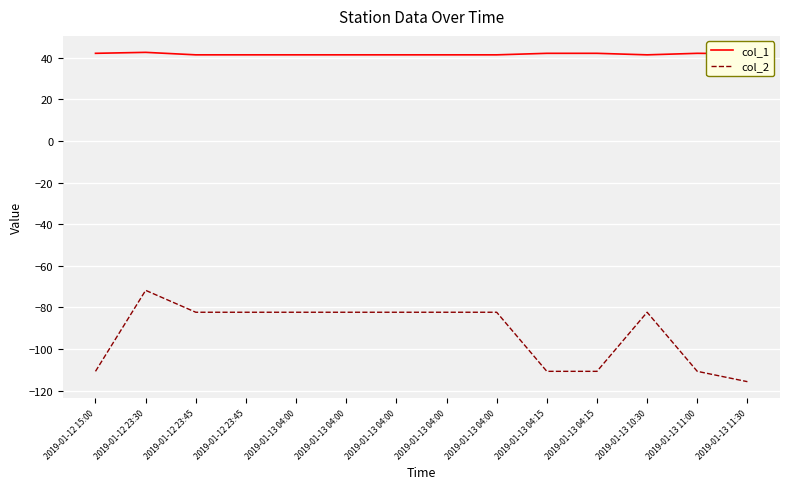

How many lines are shown in the chart?

2